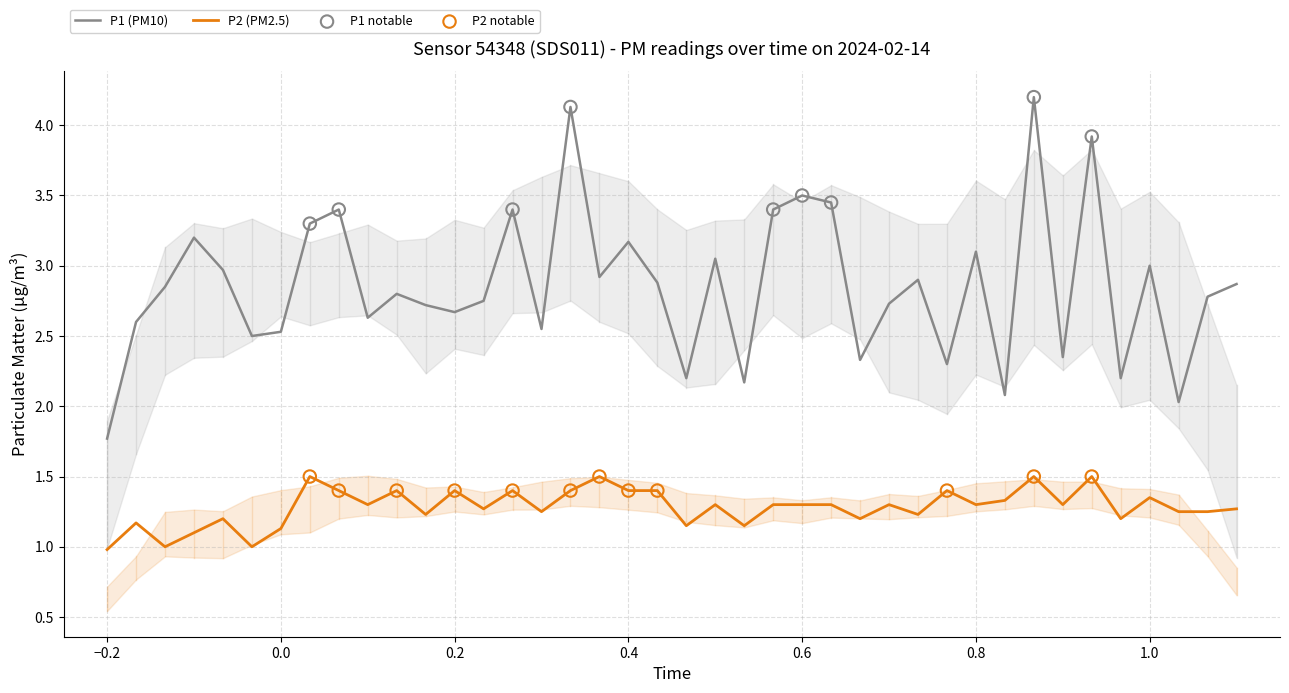

What are all the series names shown in the legend?

P1, P2